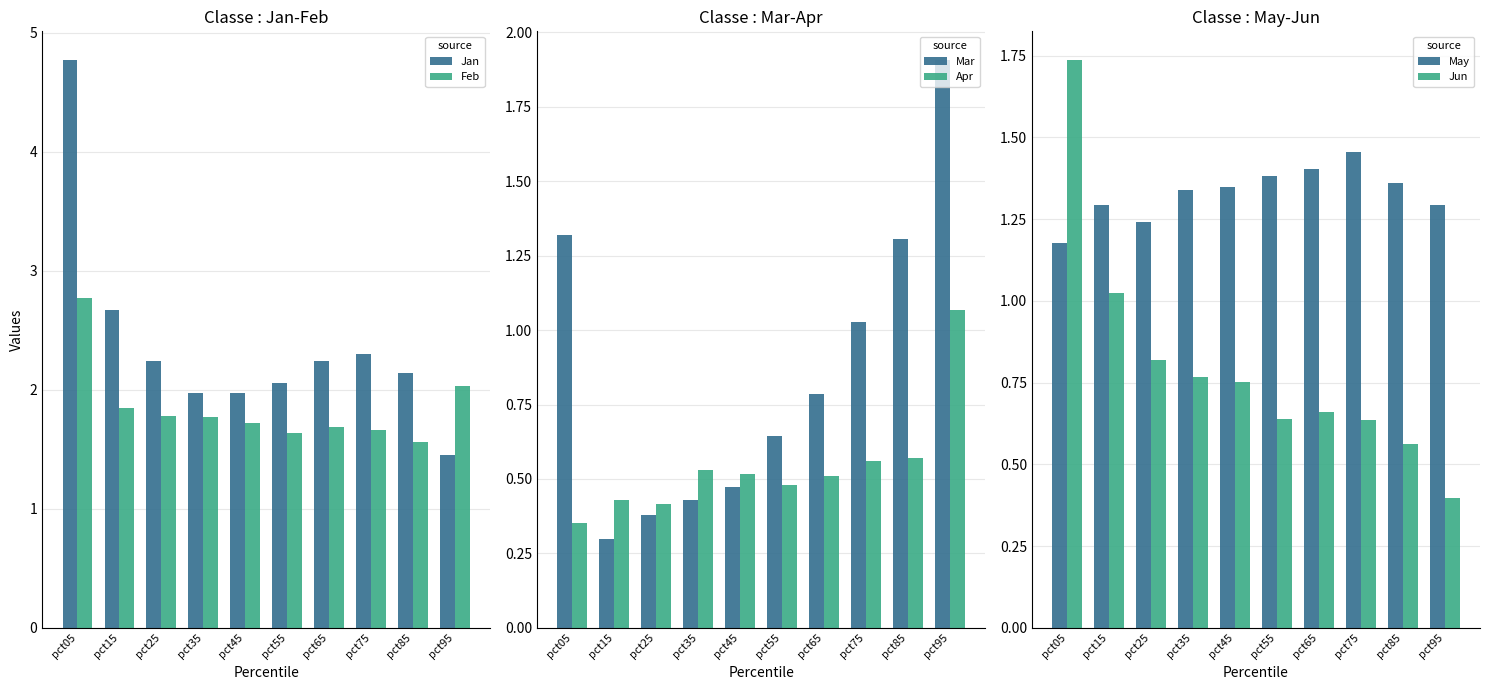

What is the greatest value displayed?

4.8